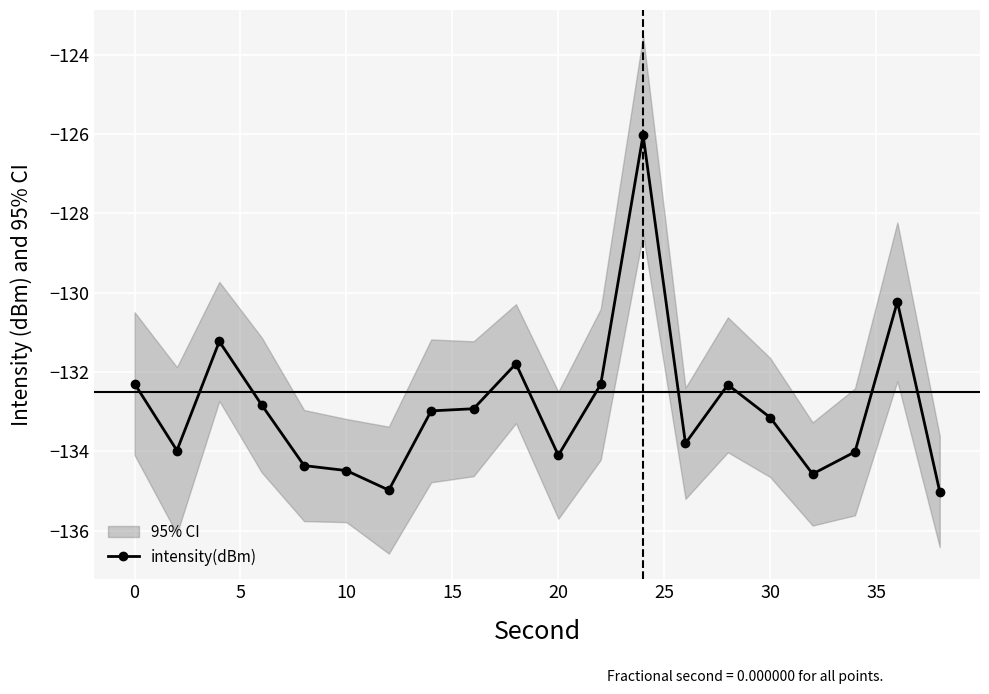

The intensity(dBm) series shows -134.5 at 10. True or false?

True